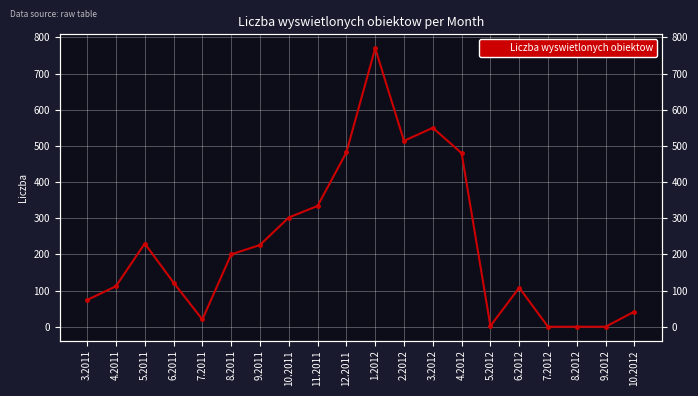

Reading left to right, what are all the values shown in this chart?

3.2011=74	4.2011=112	5.2011=230	6.2011=122	7.2011=20	8.2011=200	9.2011=226	10.2011=302	11.2011=334	12.2011=482	1.2012=770	2.2012=514	3.2012=550	4.2012=480	5.2012=2	6.2012=108	7.2012=0	8.2012=0	9.2012=0	10.2012=42